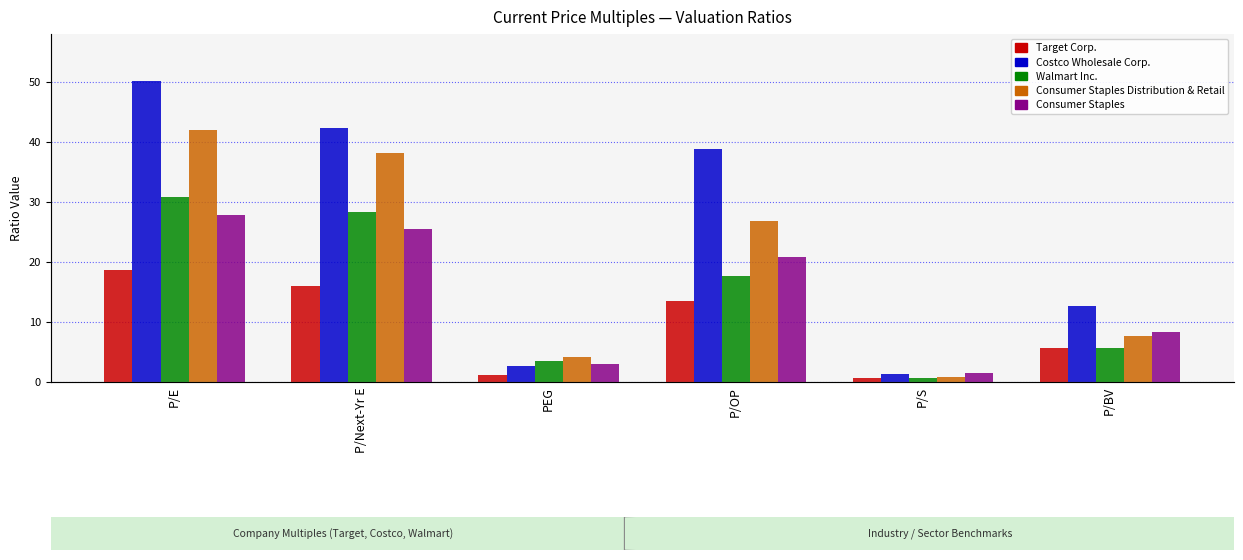

What is the sum of all Consumer Staples values?

86.9